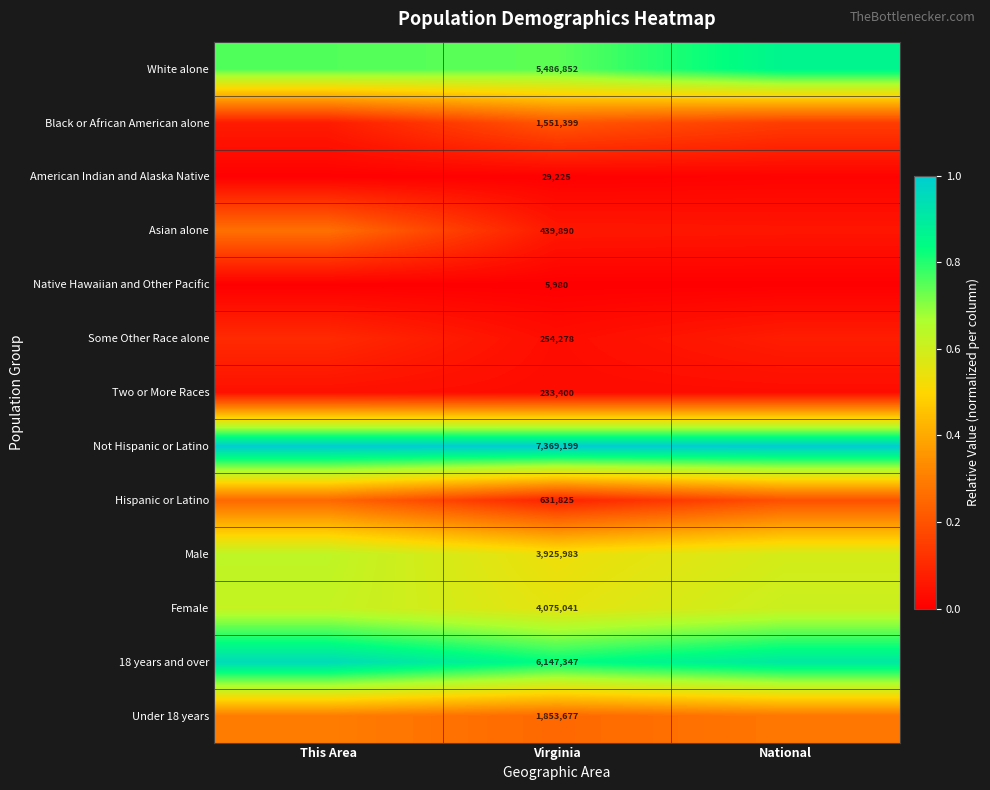

Which series has the largest total across all categories?

Not Hispanic or Latino